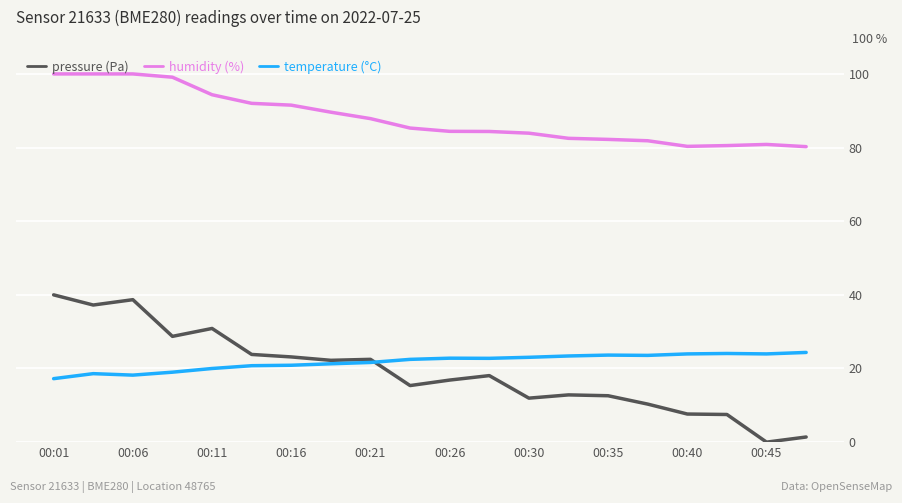

True or false: humidity (%) and pressure (Pa) cross at least once.

False